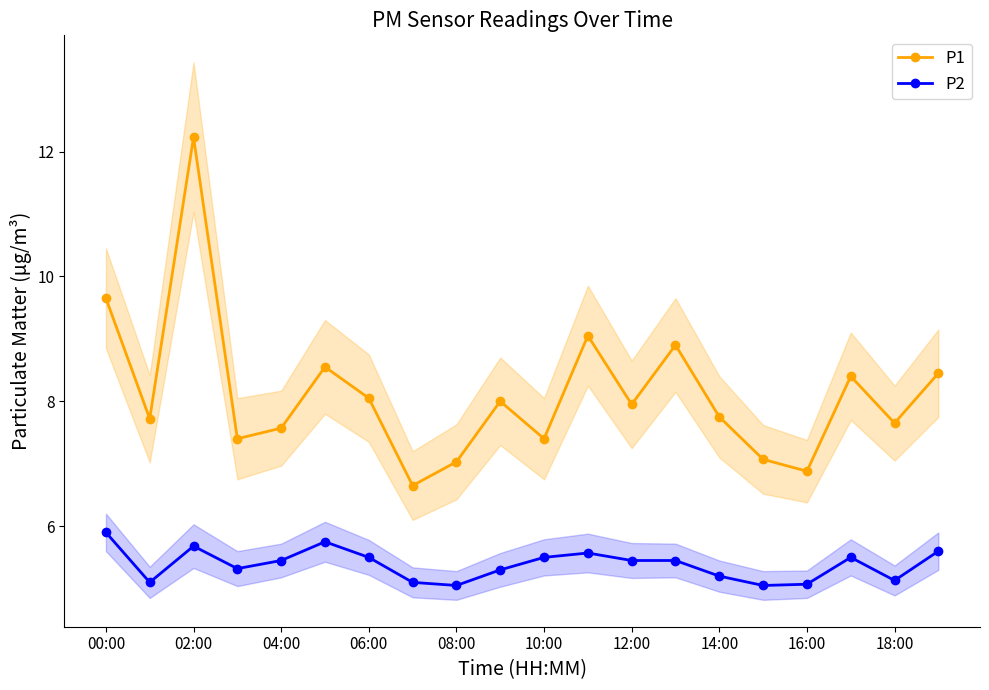

True or false: P1 and P2 intersect in this chart.

False